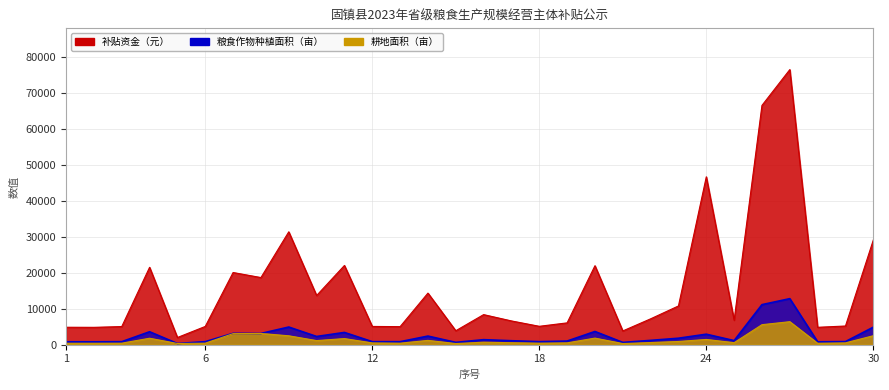

Reading left to right, list all the values displayed in this chart.

补贴资金（元）: 1=4850.5	2=4826.6	3=5041.6	4=21504.7	5=1999.9	6=5077.5	7=20058.4	8=18655.3	9=31366.3	10=13663.3	11=22017.7	12=5077.5	13=5017.8	14=14336.4	15=3882.8	16=8362.9	17=6606.7	18=5114.6	19=6069.1	20=21946.7	21=3823.1	22=7192.1	23=10767.9	24=46642.7	25=6809.8	26=66485.2	27=76433.5	28=4838.6	29=5197.0	30=29082.3
粮食作物种植面积（亩）: 1=812.0	2=808.0	3=844.0	4=3600.0	5=334.8	6=850.0	7=3157.0	8=3123.0	9=4911.4	10=2287.3	11=3408.0	12=850.0	13=840.0	14=2400.0	15=650.0	16=1400.0	17=1106.0	18=856.2	19=1016.0	20=3674.0	21=640.0	22=1204.0	23=1802.6	24=2920.0	25=1140.0	26=11130.0	27=12795.4	28=810.0	29=870.0	30=4868.6
耕地面积（亩）: 1=406.0	2=404.0	3=422.0	4=1800.0	5=334.8	6=425.0	7=3080.0	8=3123.0	9=2474.4	10=1143.7	11=1704.0	12=500.0	13=423.0	14=1200.0	15=325.0	16=700.0	17=553.0	18=428.1	19=508.0	20=1837.0	21=320.0	22=602.0	23=901.3	24=1460.0	25=570.0	26=5565.0	27=6397.7	28=405.0	29=510.0	30=2500.6